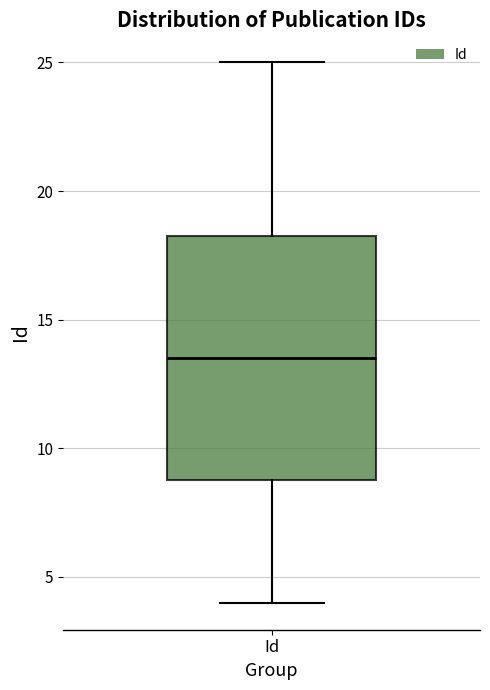

Read this box plot against the y-axis: the position of the median line, the range covered by the box, and the ends of both whiskers. The values are not printed on the chart, so give them approximately, as read against the axis.

median 13.5, box 9.0 to 18.5, whiskers 4.0 to 25.0